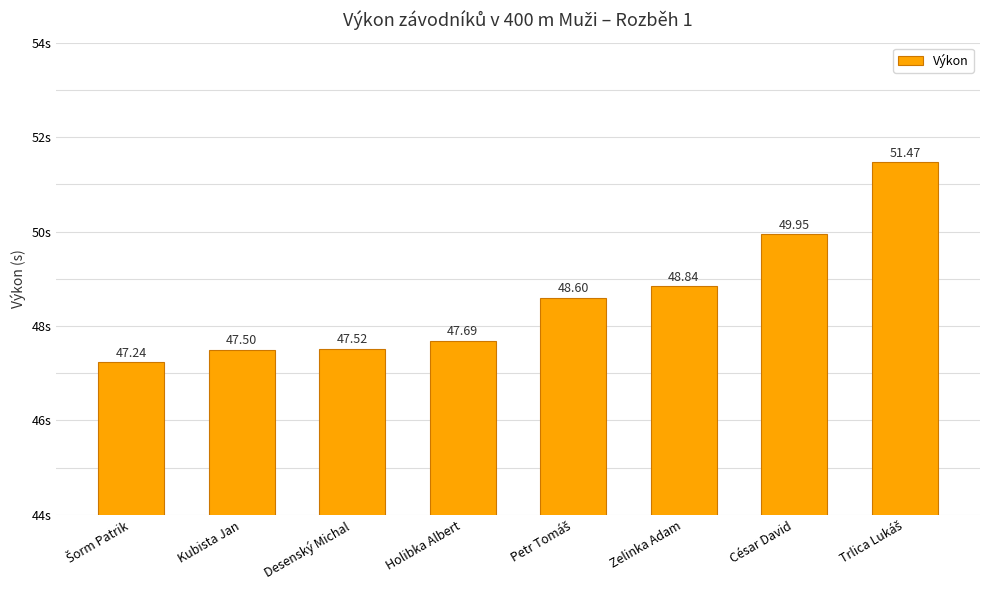

What is the label of the 7th bar from the right?

Kubista Jan